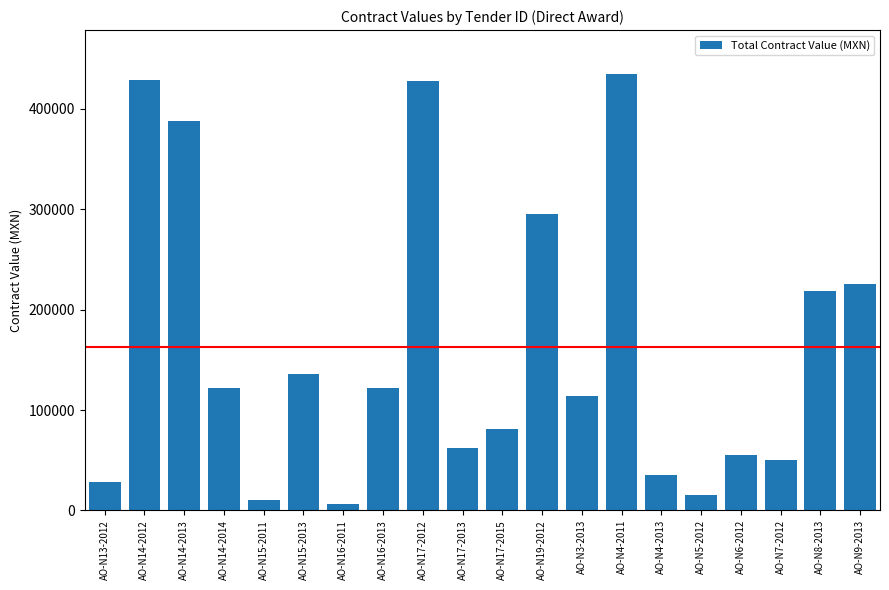

What is the sum of the values at AO-N5-2012 and AO-N4-2013?

50000.0